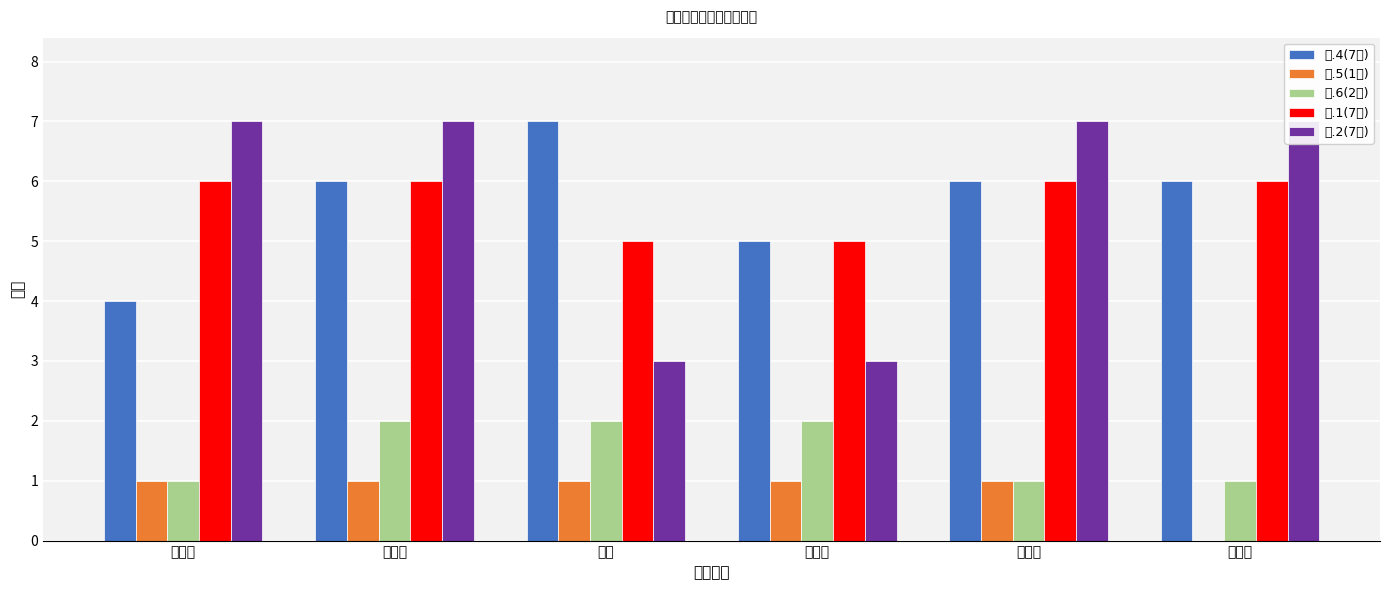

List the labels in order of 一.6(2分) value, smallest first.

王树强, 高子龙, 李汶静, 董志慧, 张倩, 颜璐一